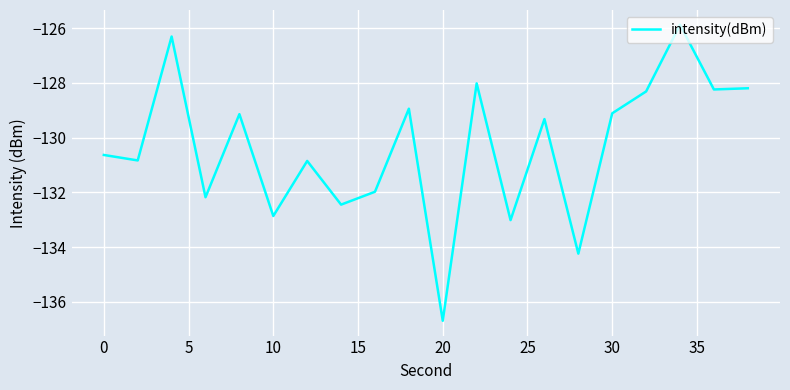

What is the maximum value shown in the chart?

-125.9